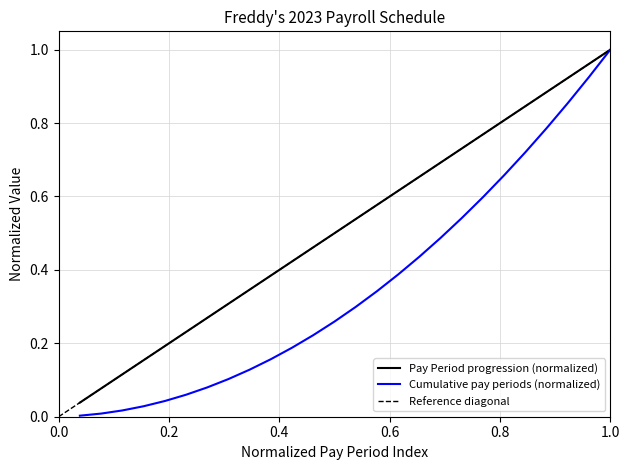

Rank the series at 8 from lowest to highest value.

Cumulative Pay Periods, Pay Period Number